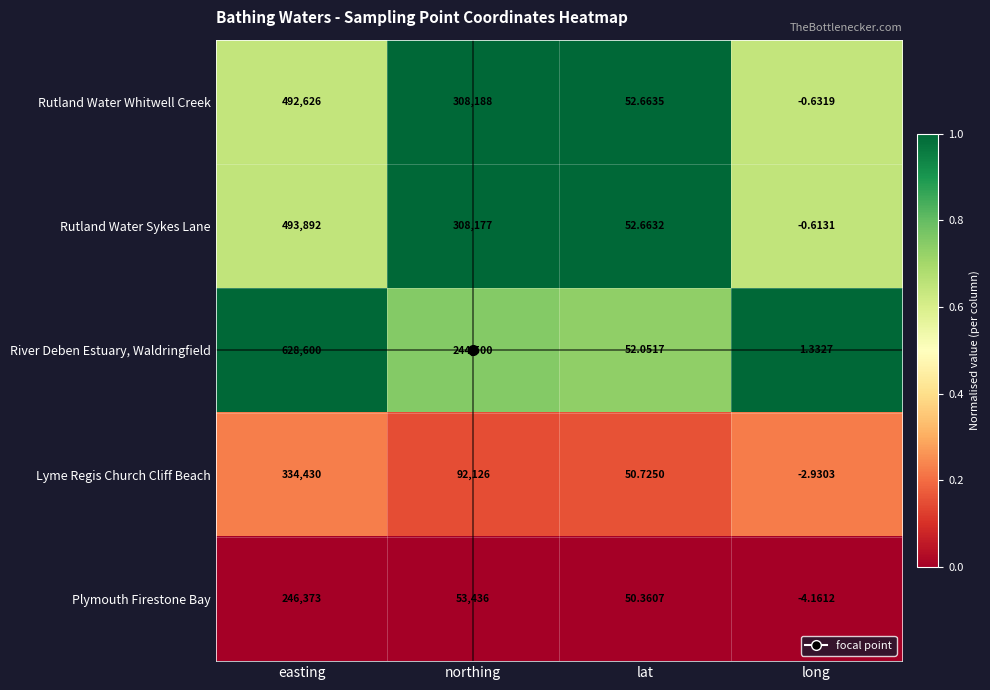

At which category is the sum across all series the highest?

easting